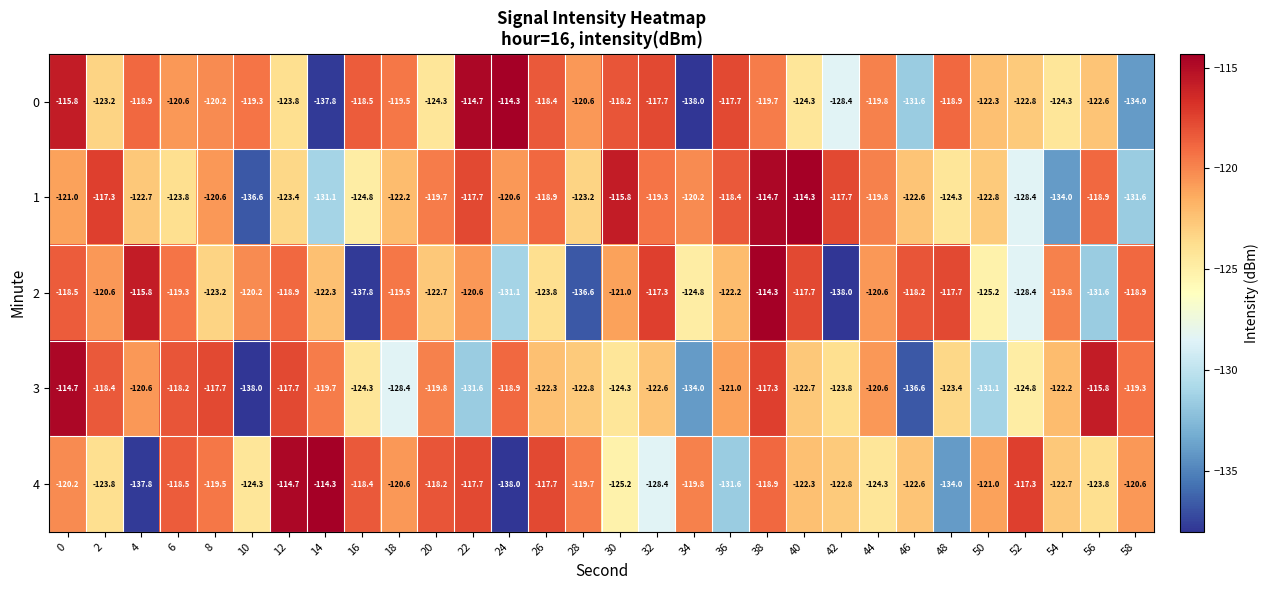

What is the total value across all series at 32?

-605.3